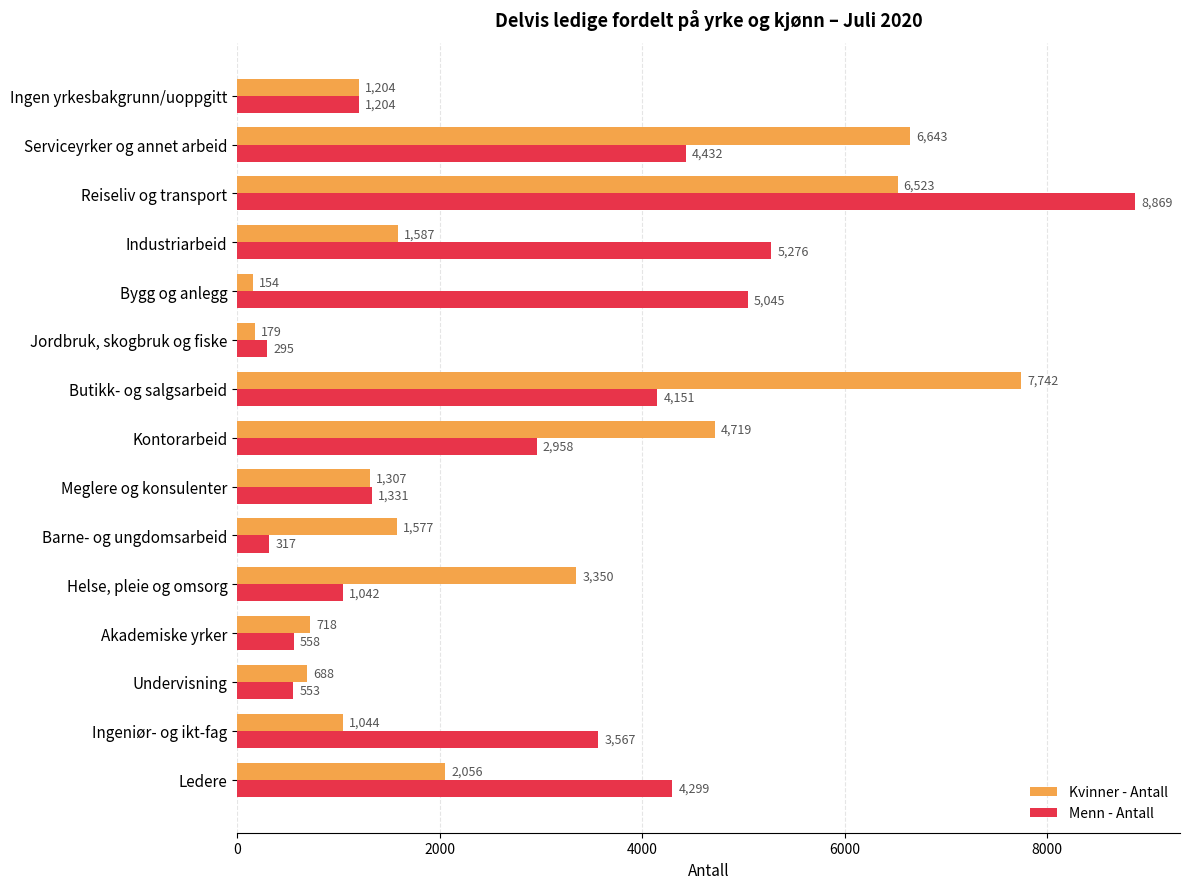

Which series has the largest total across all categories?

Menn - Antall